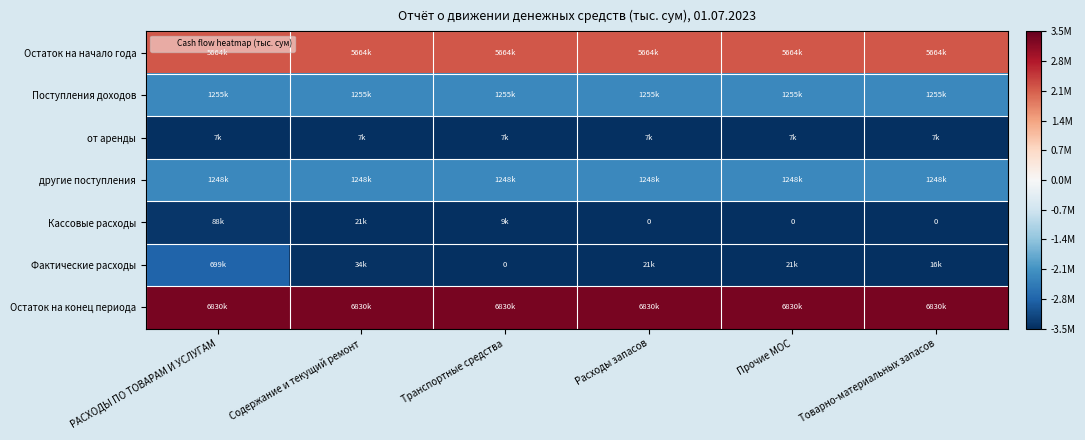

Which label corresponds to the largest value in the chart?

РАСХОДЫ ПО ТОВАРАМ И УСЛУГАМ